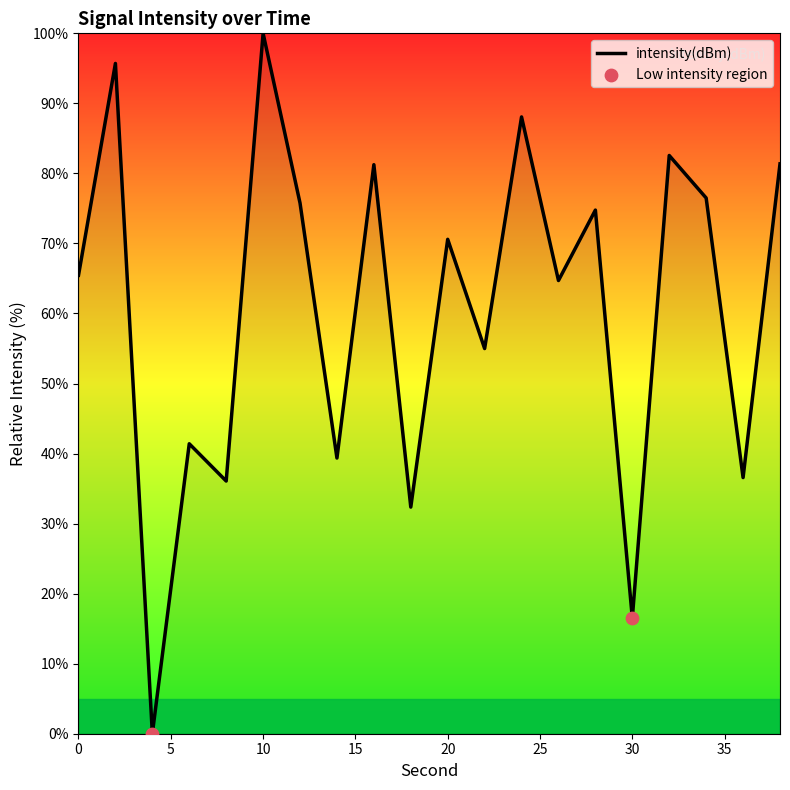

What is the greatest value displayed?

100.0